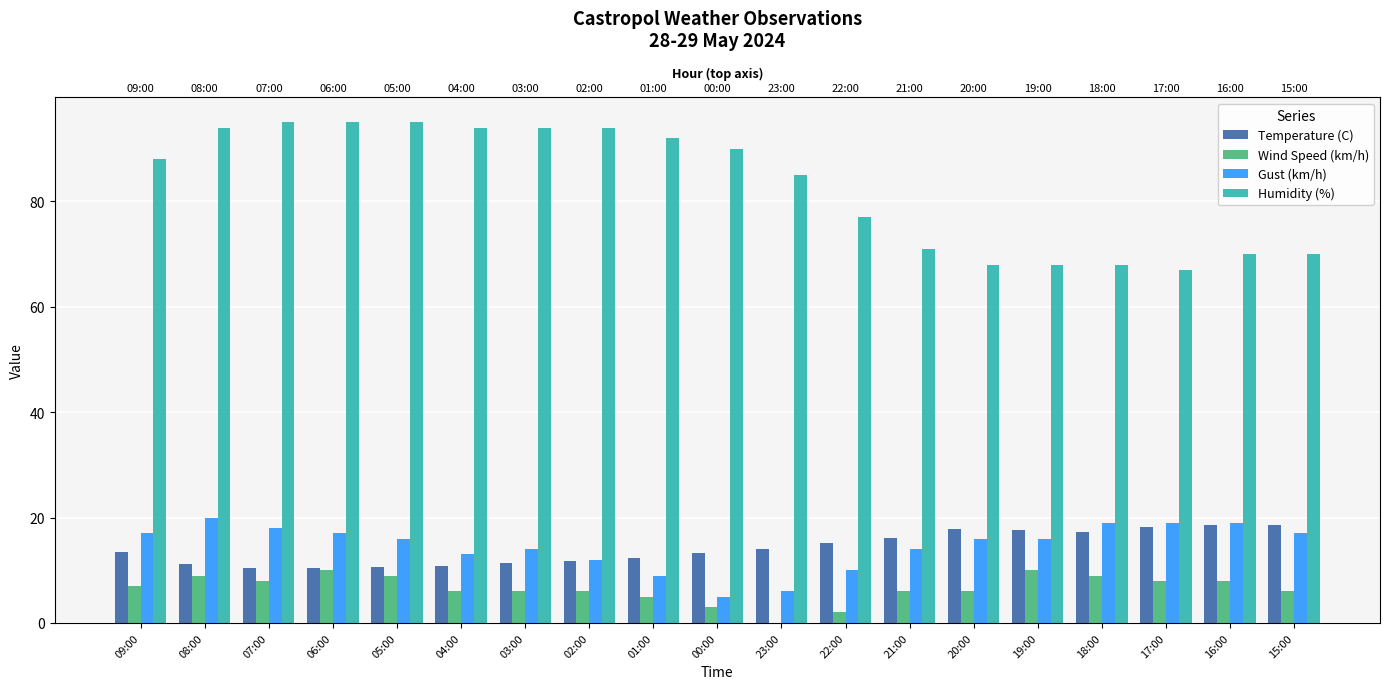

At how many categories does at least one series exceed 13?

19